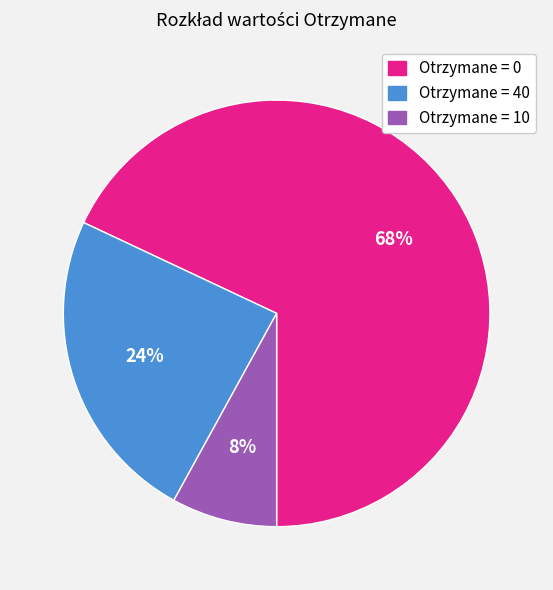

Does any single category account for the majority?

Yes